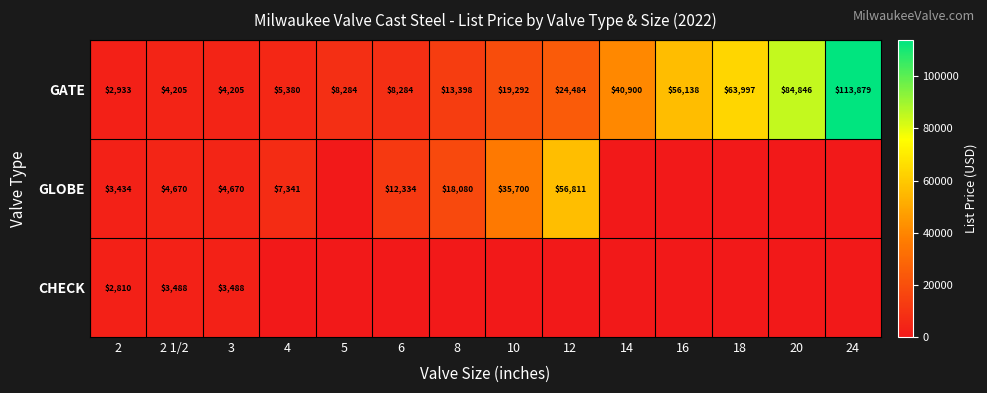

What is the sum of the GATE values at 5 and 12?

32768